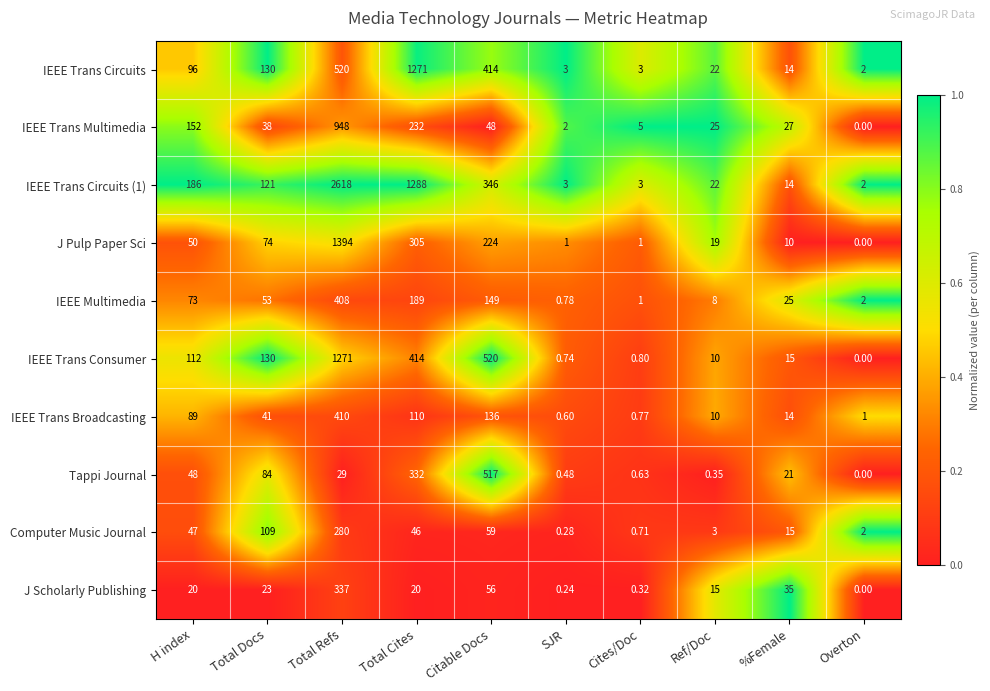

At which label does Tappi Journal reach its minimum?

Overton